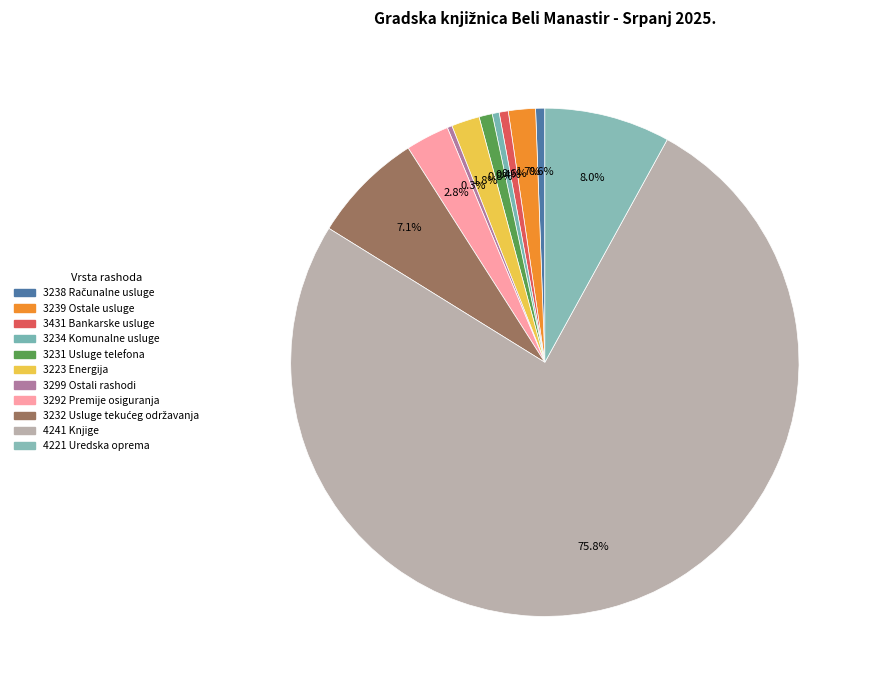

Do 3238 Računalne usluge and 4241 Knjige together represent more than half of the pie?

Yes